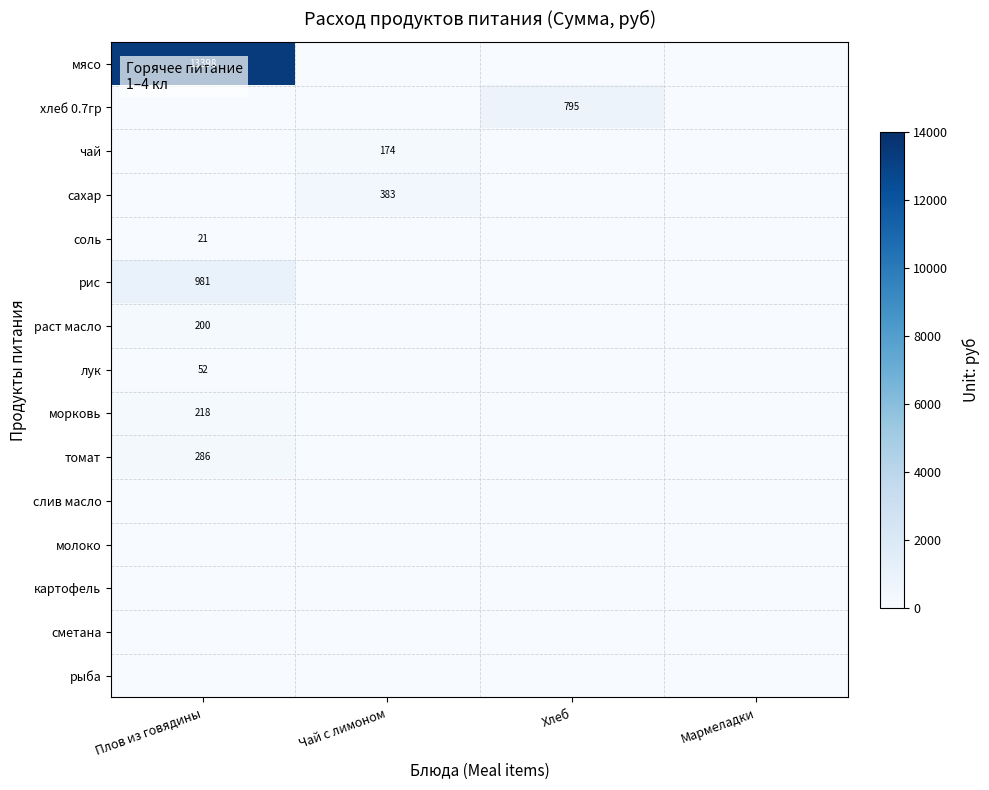

Is it true that хлеб 0.7гр equals 795 at Хлеб?

True